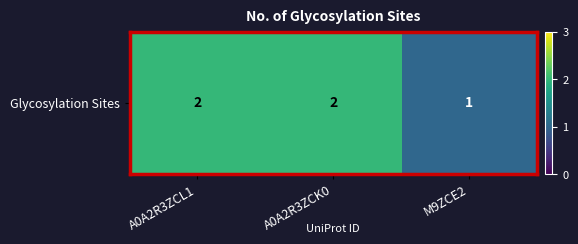

What is the sum of the values at A0A2R3ZCL1 and M9ZCE2?

3